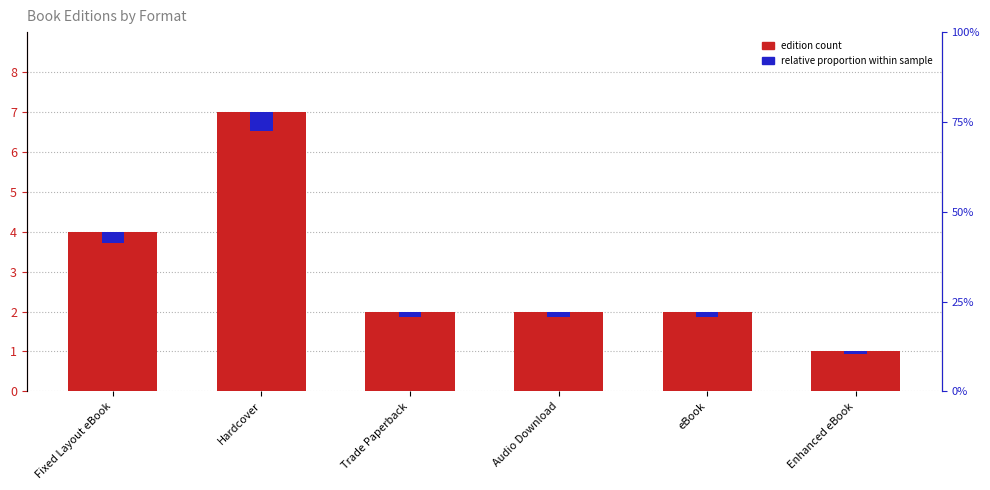

What is the label of the 1st bar from the left?

Fixed Layout eBook